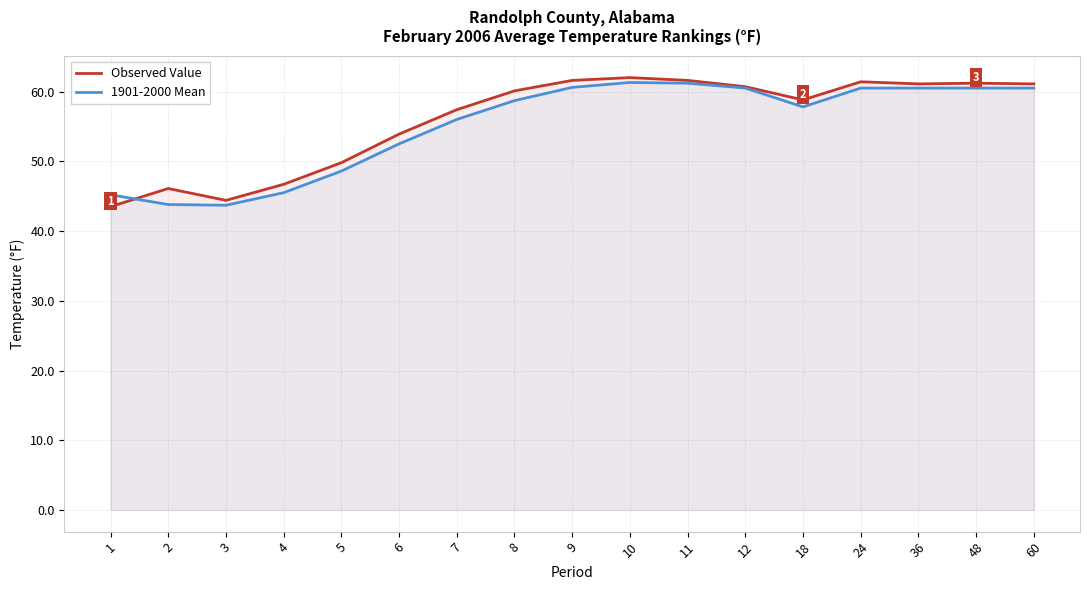

At which category is the sum across all series the highest?

10